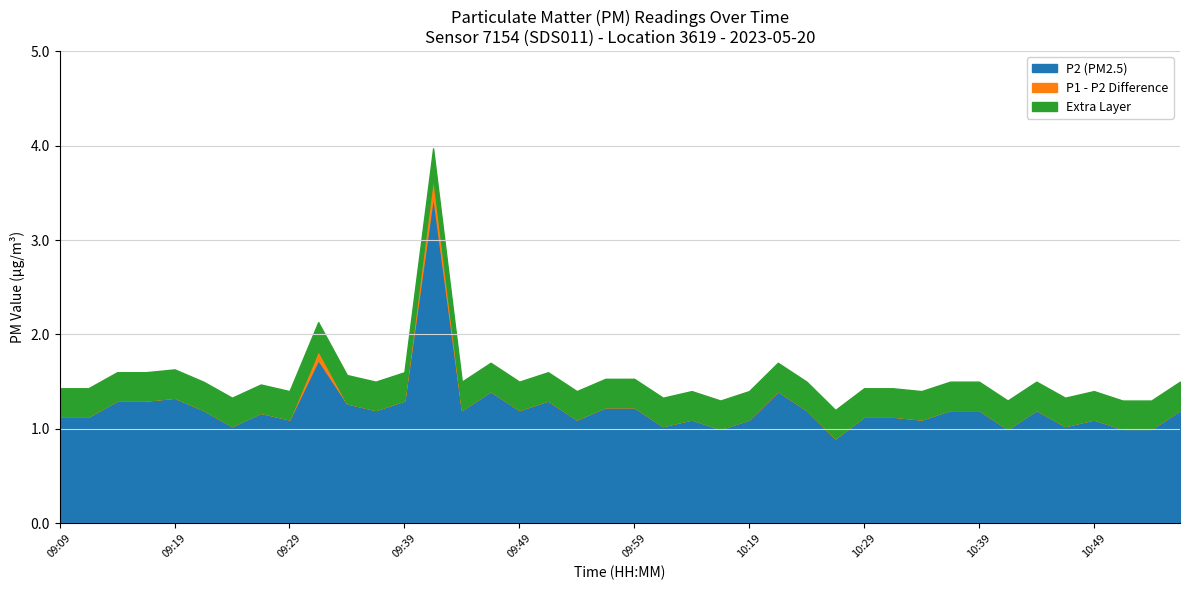

True or false: P2 has more than 0 points higher than both neighbors.

True